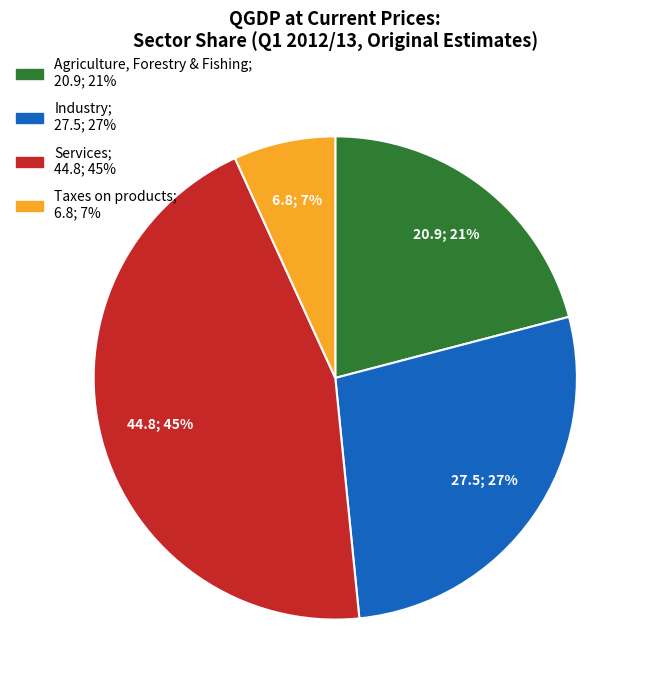

Do Services and Taxes on products together represent more than half of the pie?

Yes